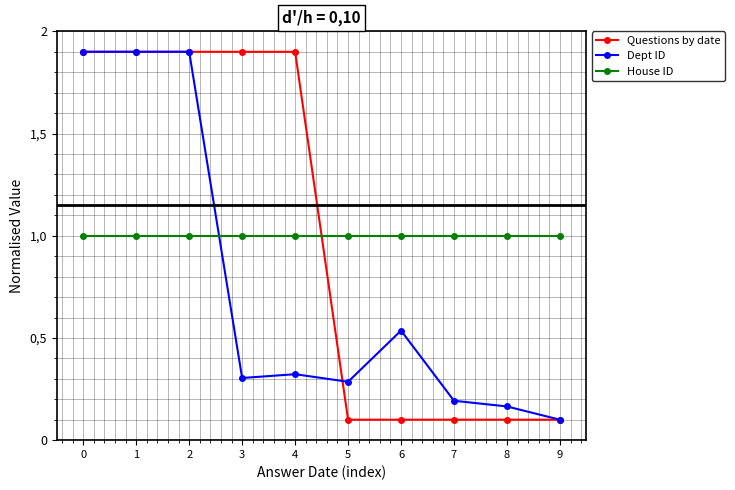

Where is the first local maximum for Dept ID?

4